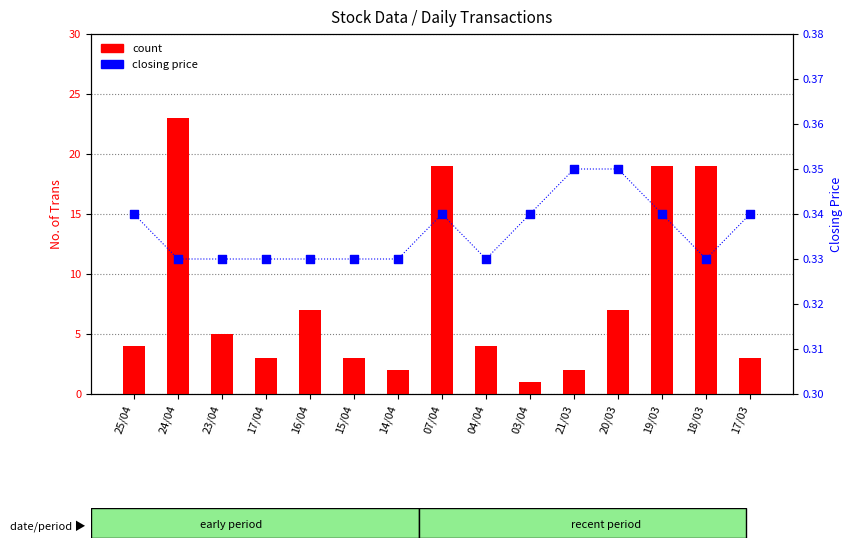

What are all the series names shown in the legend?

count, closing price